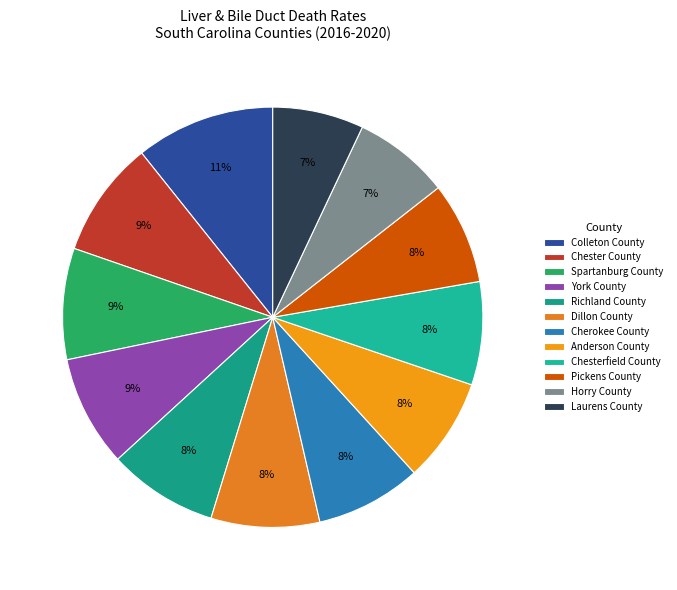

Which slice is the smallest?

Laurens County